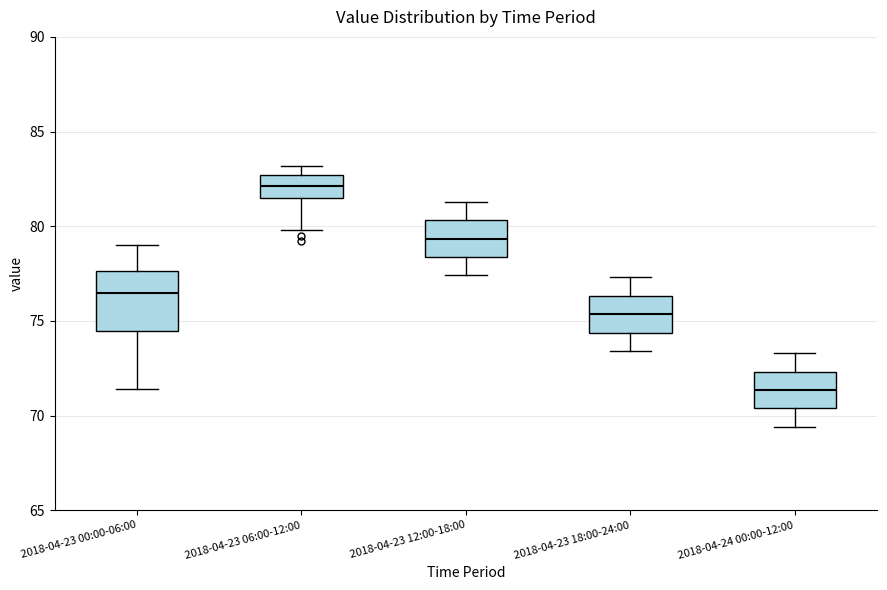

Which box's median line is the lowest?

2018-04-24 00:00-12:00